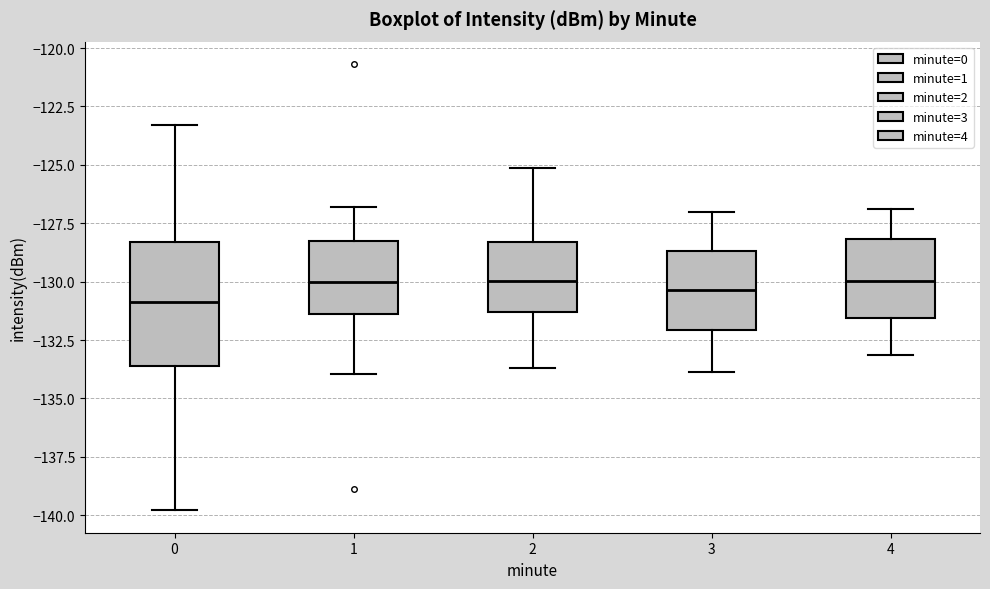

Where does the lower whisker of the box at x = 1 end on the y-axis? The values are not printed on the chart, so give them approximately, as read against the axis.

-134.0